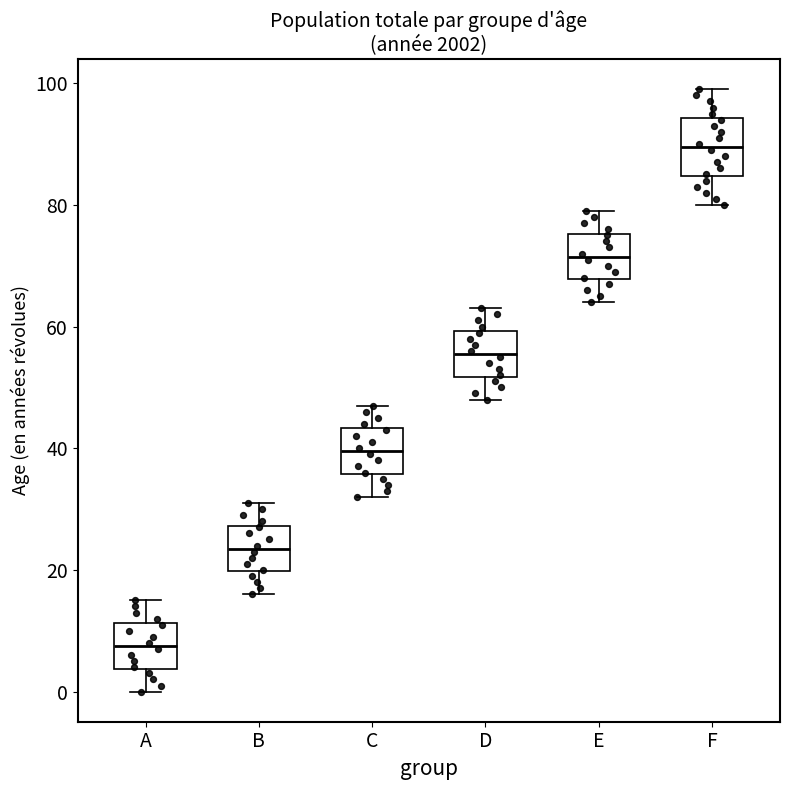

Where does the upper whisker of the box for E end on the y-axis? The values are not printed on the chart, so give them approximately, as read against the axis.

80